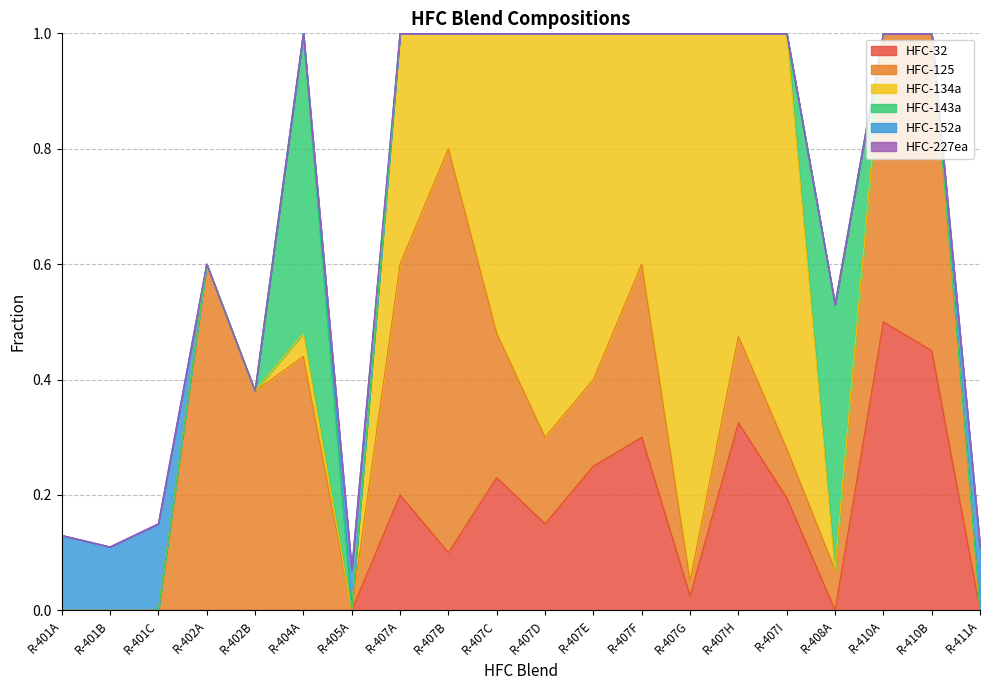

What is the maximum value for HFC-143a?

0.5